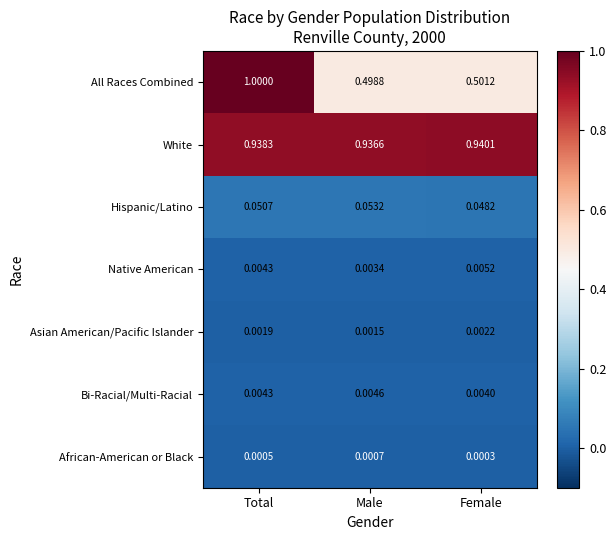

Which series has the widest spread of values?

All Races Combined